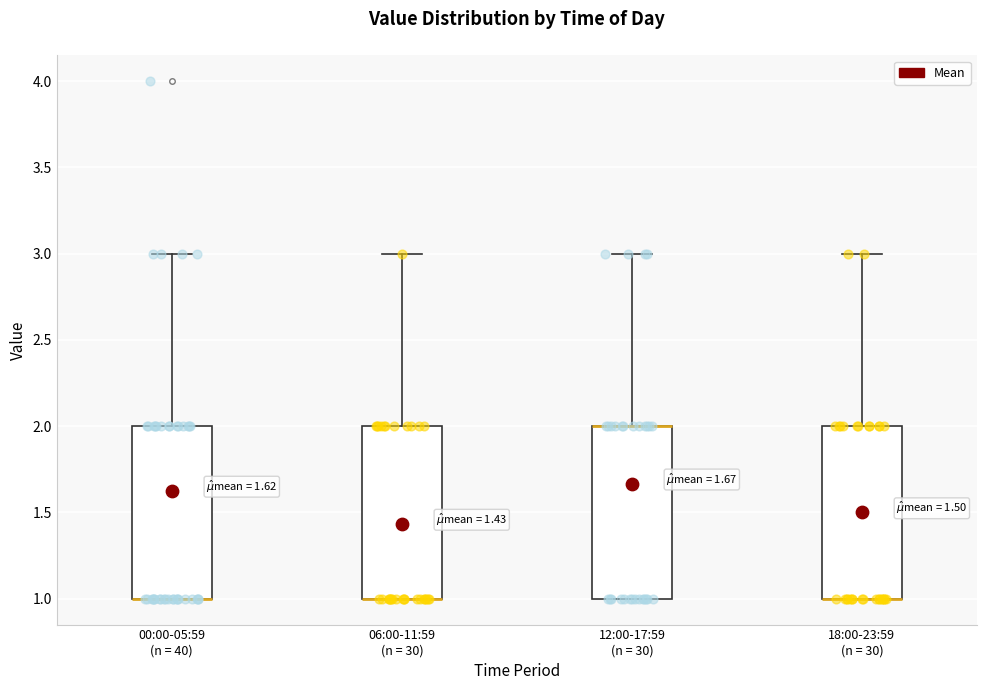

Reading left to right, transcribe this box plot: for each box, give where its median line is, the range the box spans, and where its two whiskers end, as read against the y-axis. The values are not printed on the chart, so give them approximately, as read against the axis.

00:00-05:59 (n = 40): median 1 (drawn on the box's lower edge), box 1 to 2, whiskers 1 to 3
06:00-11:59 (n = 30): median 1 (drawn on the box's lower edge), box 1 to 2, whiskers 1 to 3
12:00-17:59 (n = 30): median 2 (drawn on the box's upper edge), box 1 to 2, whiskers 1 to 3
18:00-23:59 (n = 30): median 1 (drawn on the box's lower edge), box 1 to 2, whiskers 1 to 3